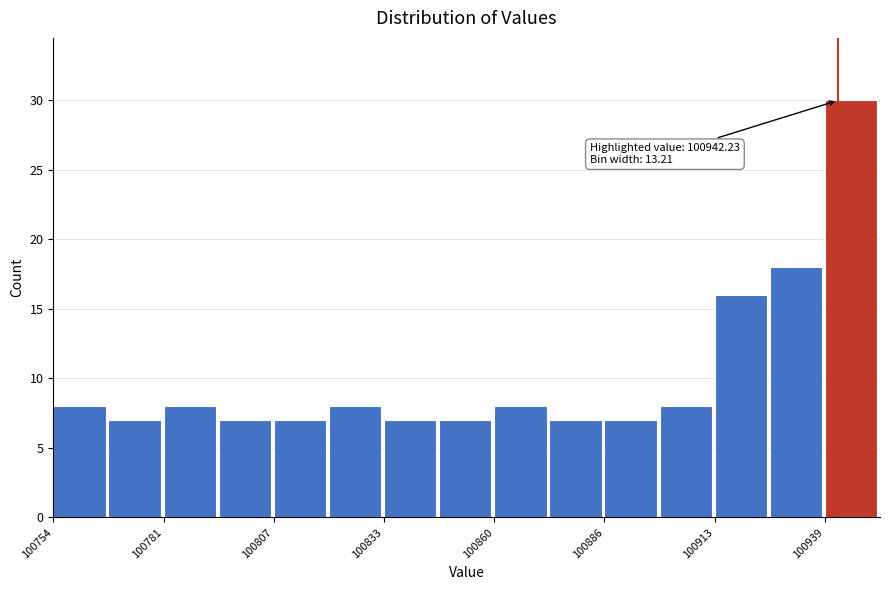

Around what value on the x-axis is the tallest bar? Give the approximate position of its centre, as read against the axis.

100945